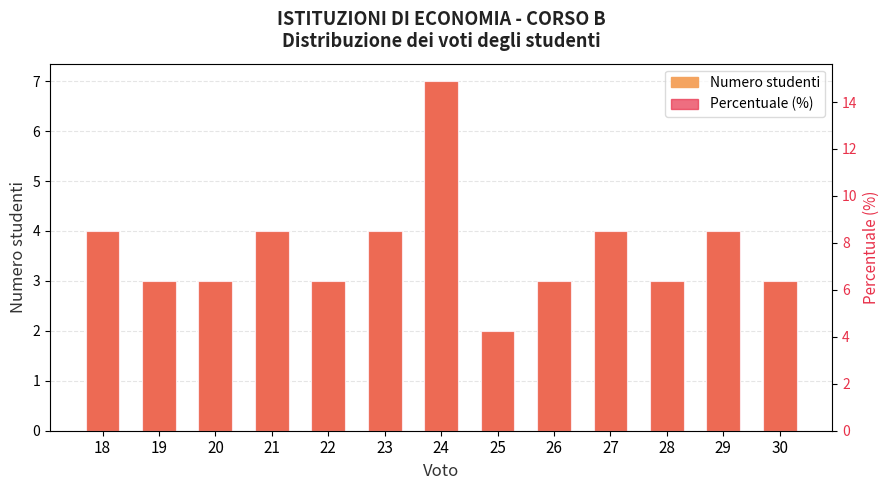

How many bars are there in each group?

2